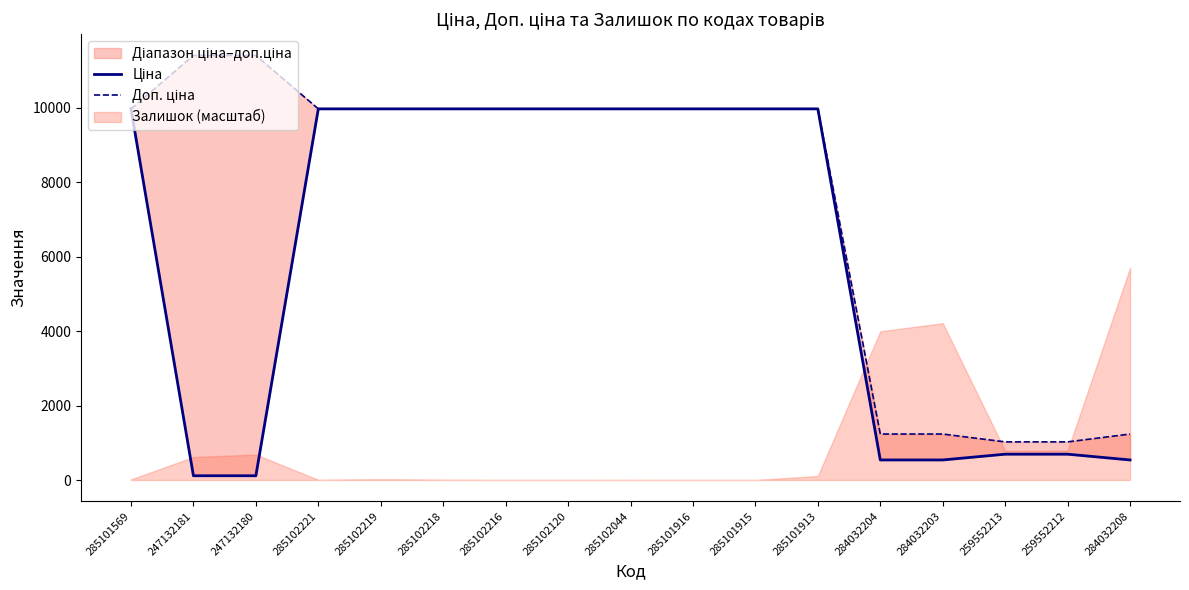

What is the sum of all Ціна values?

102982.5